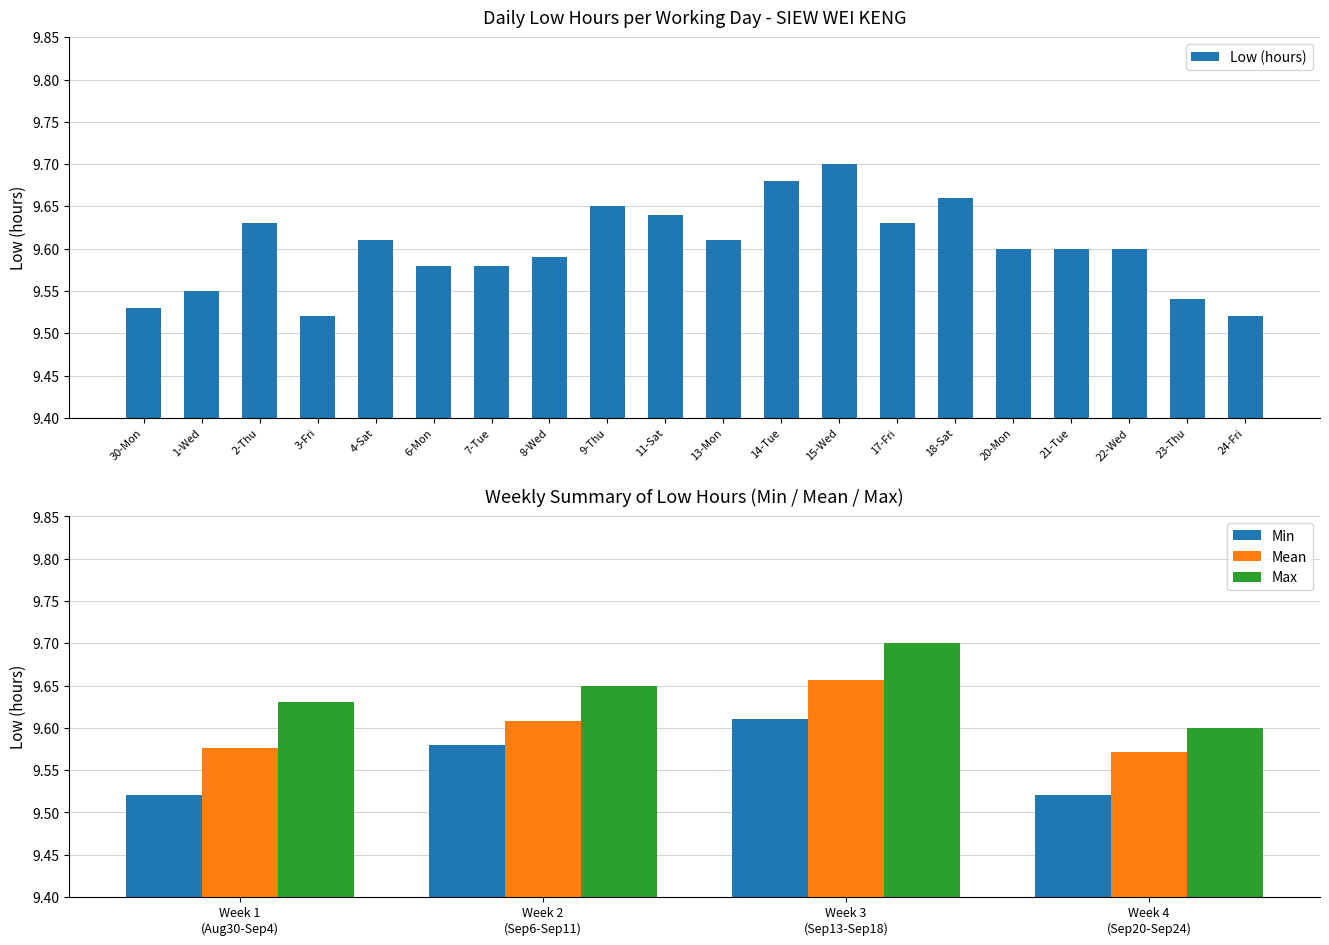

Approximately how many times larger is the value at 17-Fri compared to 2-Thu?

1.0